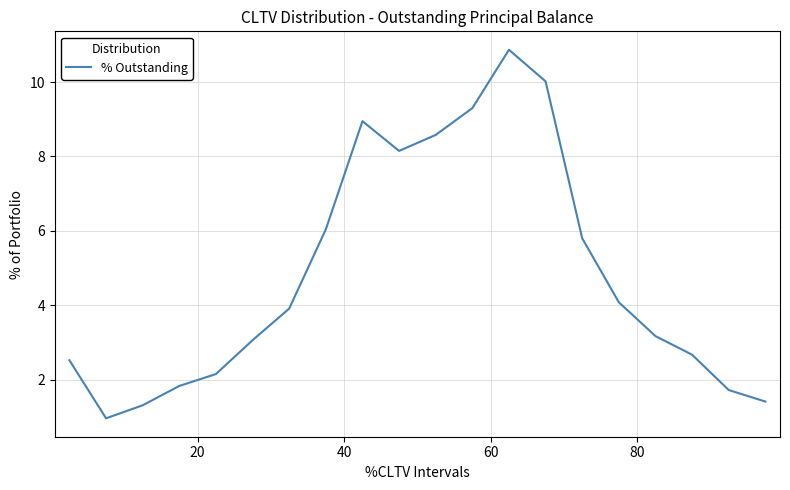

What is the smallest value displayed?

1.0